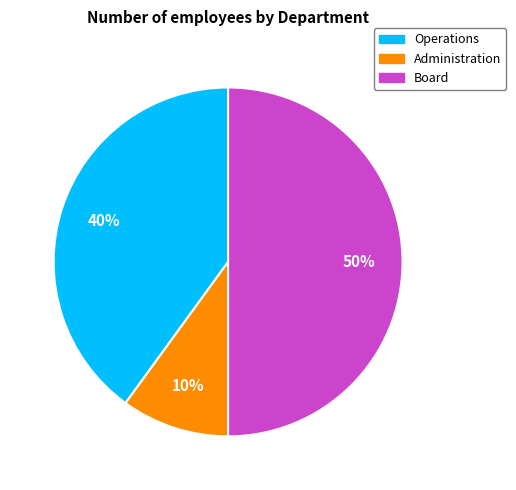

Which slice is the largest?

Board